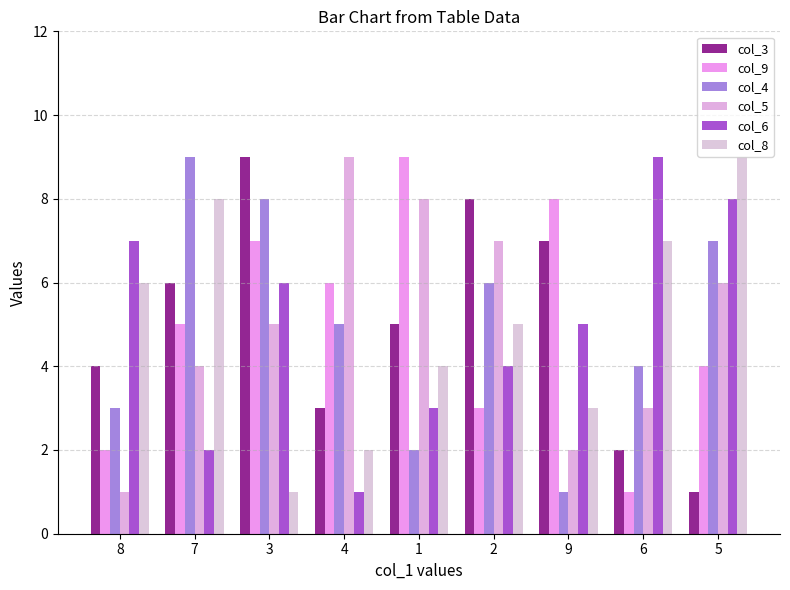

What is the sum of the col_6 values at 1 and 8?

10